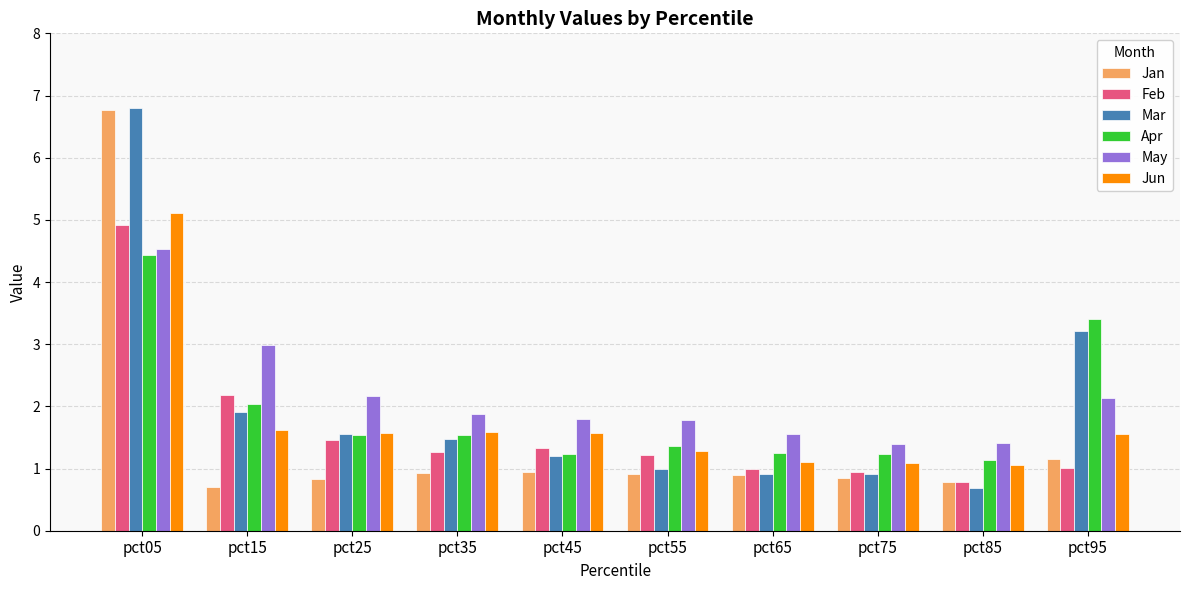

What is the average value of the Jan series?

1.5